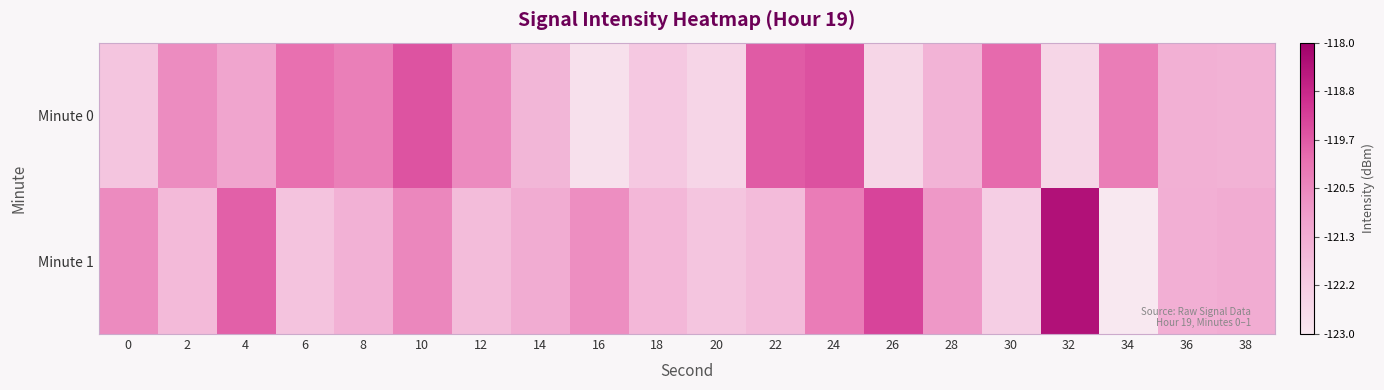

Which series has the largest total across all categories?

Minute 1